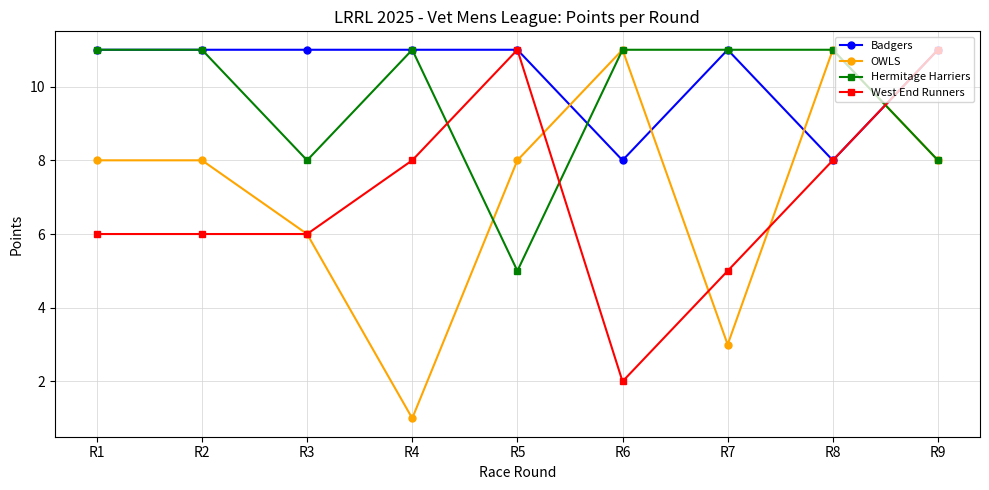

Reading left to right, transcribe all the data shown in this chart.

Badgers: 11	11	11	11	11	8	11	8	11
OWLS: 8	8	6	1	8	11	3	11	8
Hermitage Harriers: 11	11	8	11	5	11	11	11	8
West End Runners: 6	6	6	8	11	2	5	8	11